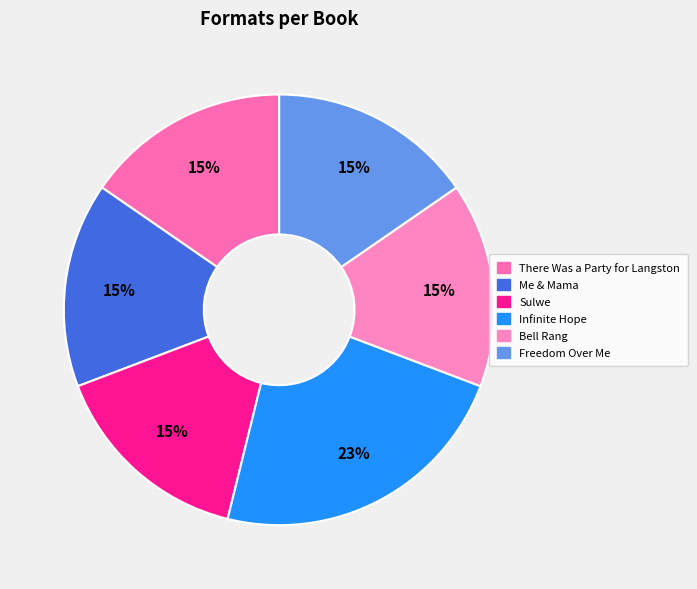

Does There Was a Party for Langston account for over 50% of the chart?

No